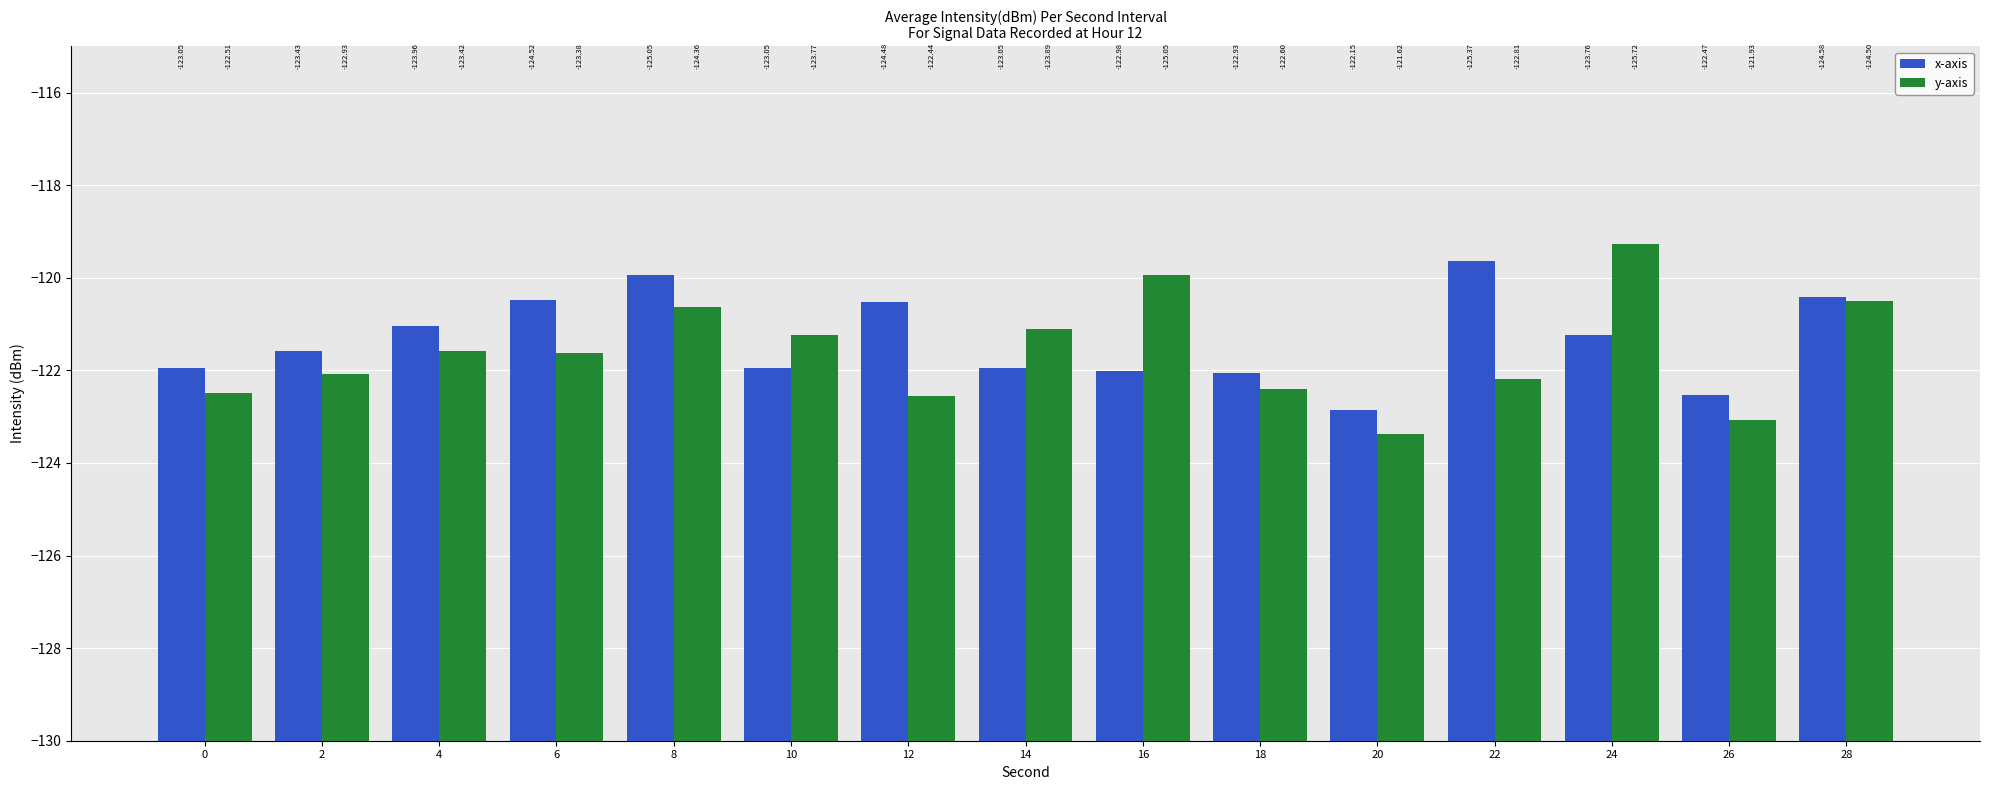

Reading left to right, extract all data points from this chart.

x-axis: 8.1	8.4	9.0	9.5	10.1	8.0	9.5	8.0	8.0	7.9	7.2	10.4	8.8	7.5	9.6
y-axis: 7.5	7.9	8.4	8.4	9.4	8.8	7.4	8.9	10.0	7.6	6.6	7.8	10.7	6.9	9.5